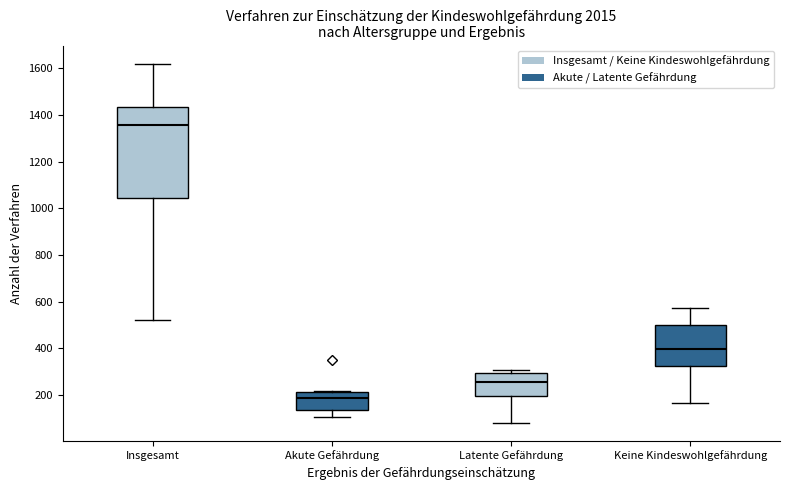

Reading left to right, read every box against the y-axis: the position of its median line, the range the box covers, and the ends of its whiskers. The values are not printed on the chart, so give them approximately, as read against the axis.

Insgesamt: median 1360, box 1040 to 1440, whiskers 520 to 1620
Akute Gefährdung: median 180, box 140 to 220, whiskers 100 to 220
Latente Gefährdung: median 260, box 200 to 300, whiskers 80 to 300 (just above the box's upper edge)
Keine Kindeswohlgefährdung: median 400, box 320 to 500, whiskers 160 to 580